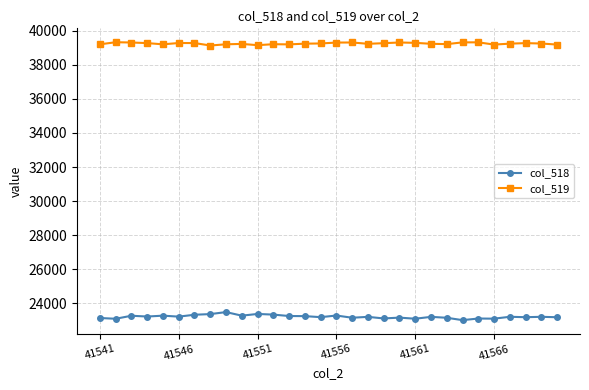

What is the value of the col_518 point at the 6th from the left?

23214